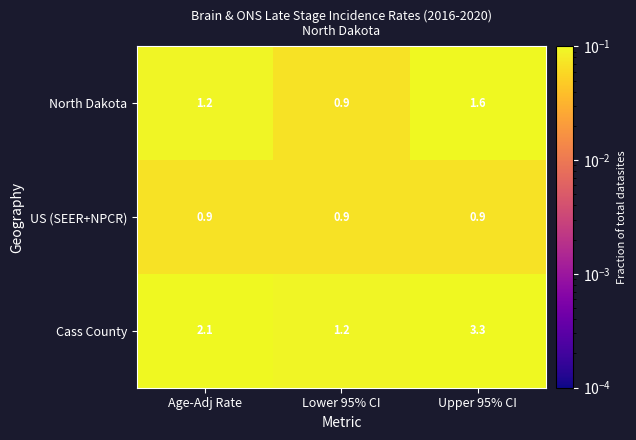

Which series has the widest spread of values?

Cass County